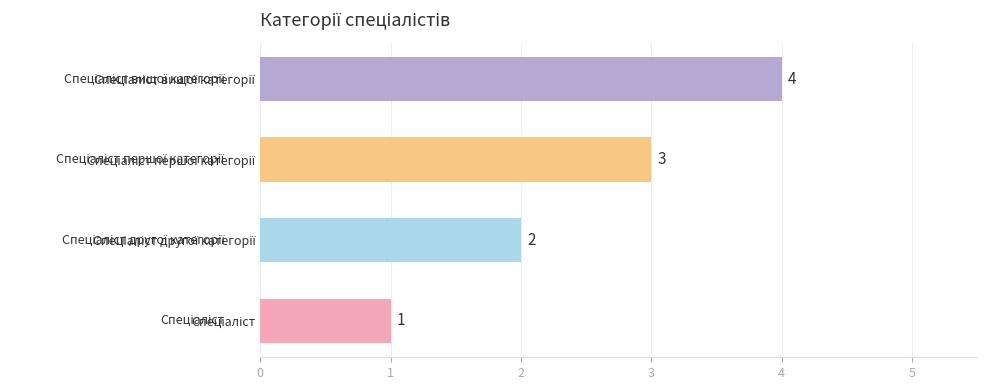

What is the difference between the maximum and minimum values?

3